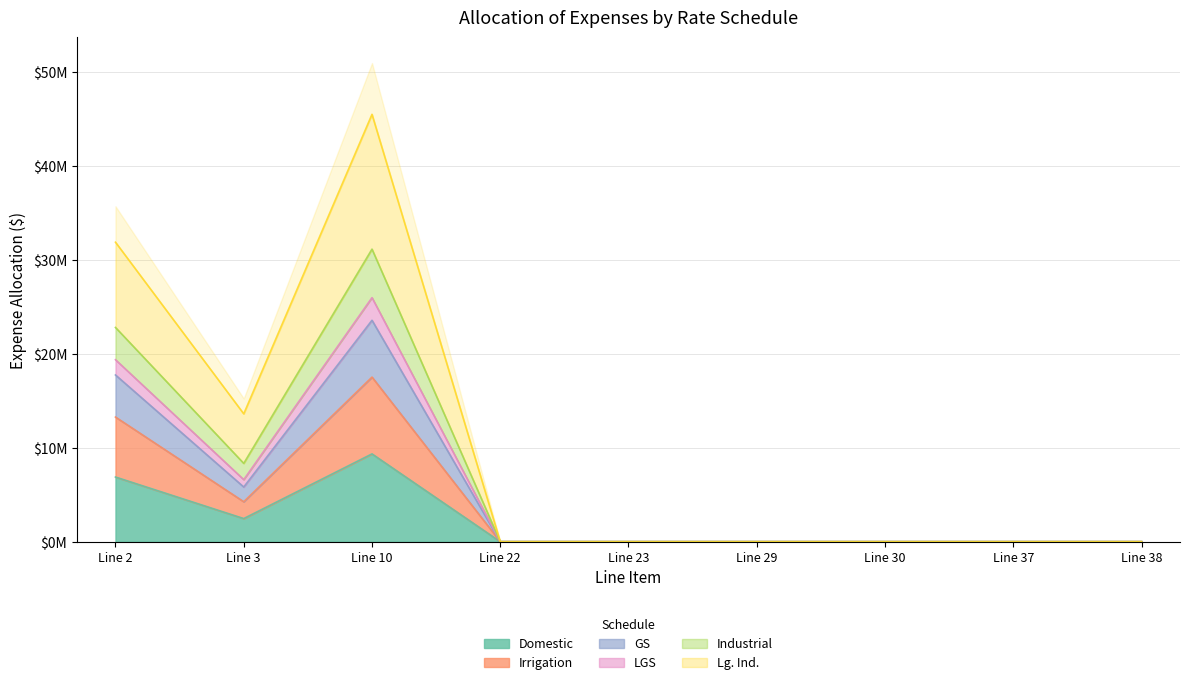

Is the value of GS at Line 10 greater than the value of Lg. Ind. at Line 29?

Yes